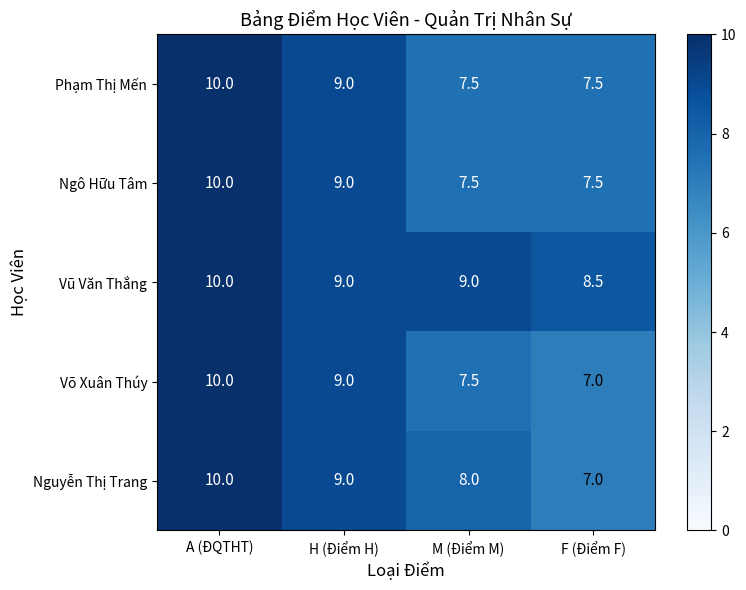

How many series are shown in this chart?

5